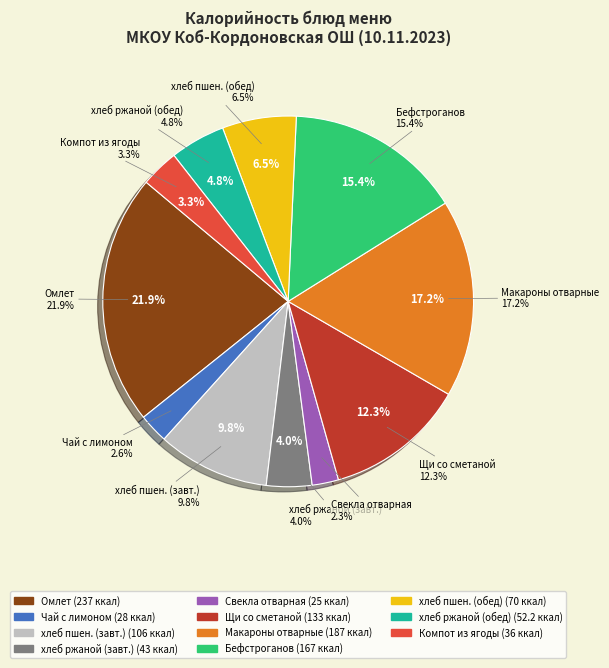

What percentage is NOT represented by хлеб ржаной (завтрак)?

96.0%